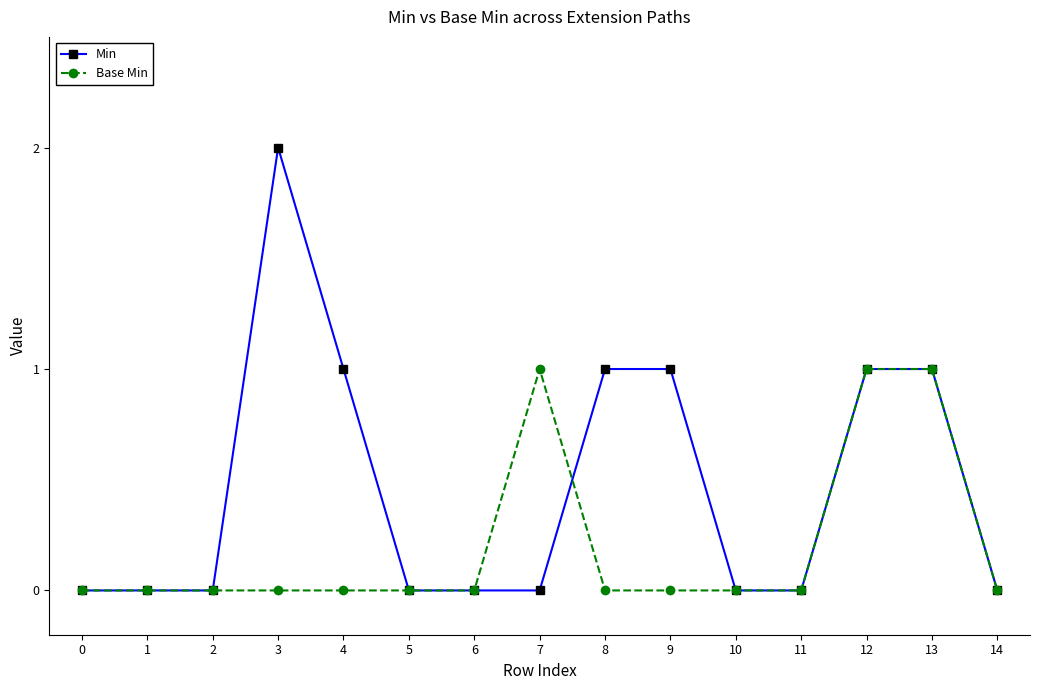

True or false: Min and Base Min intersect in this chart.

True